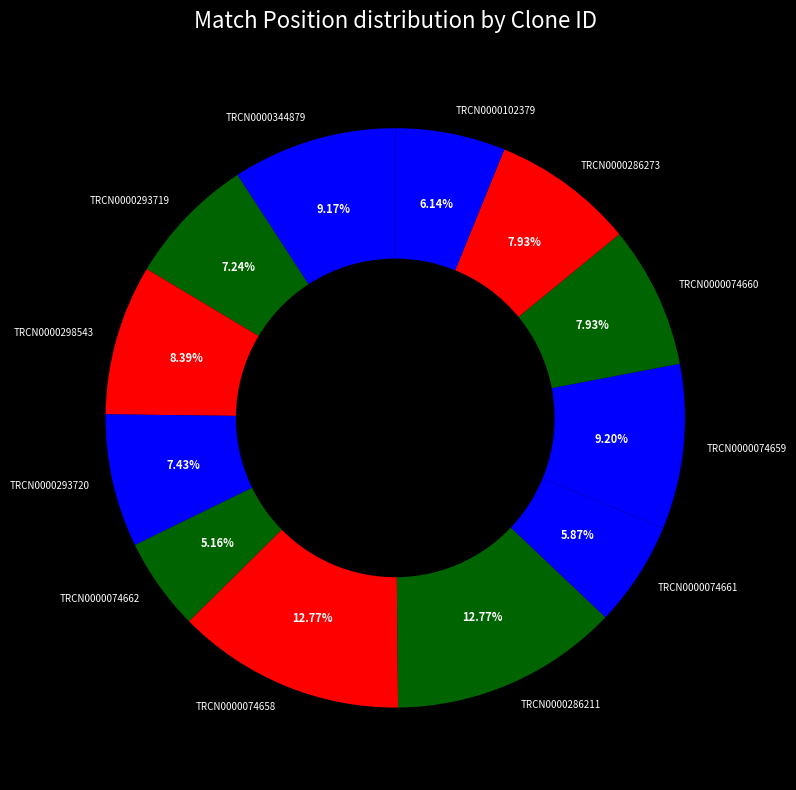

Does TRCN0000074658 account for over 50% of the chart?

No